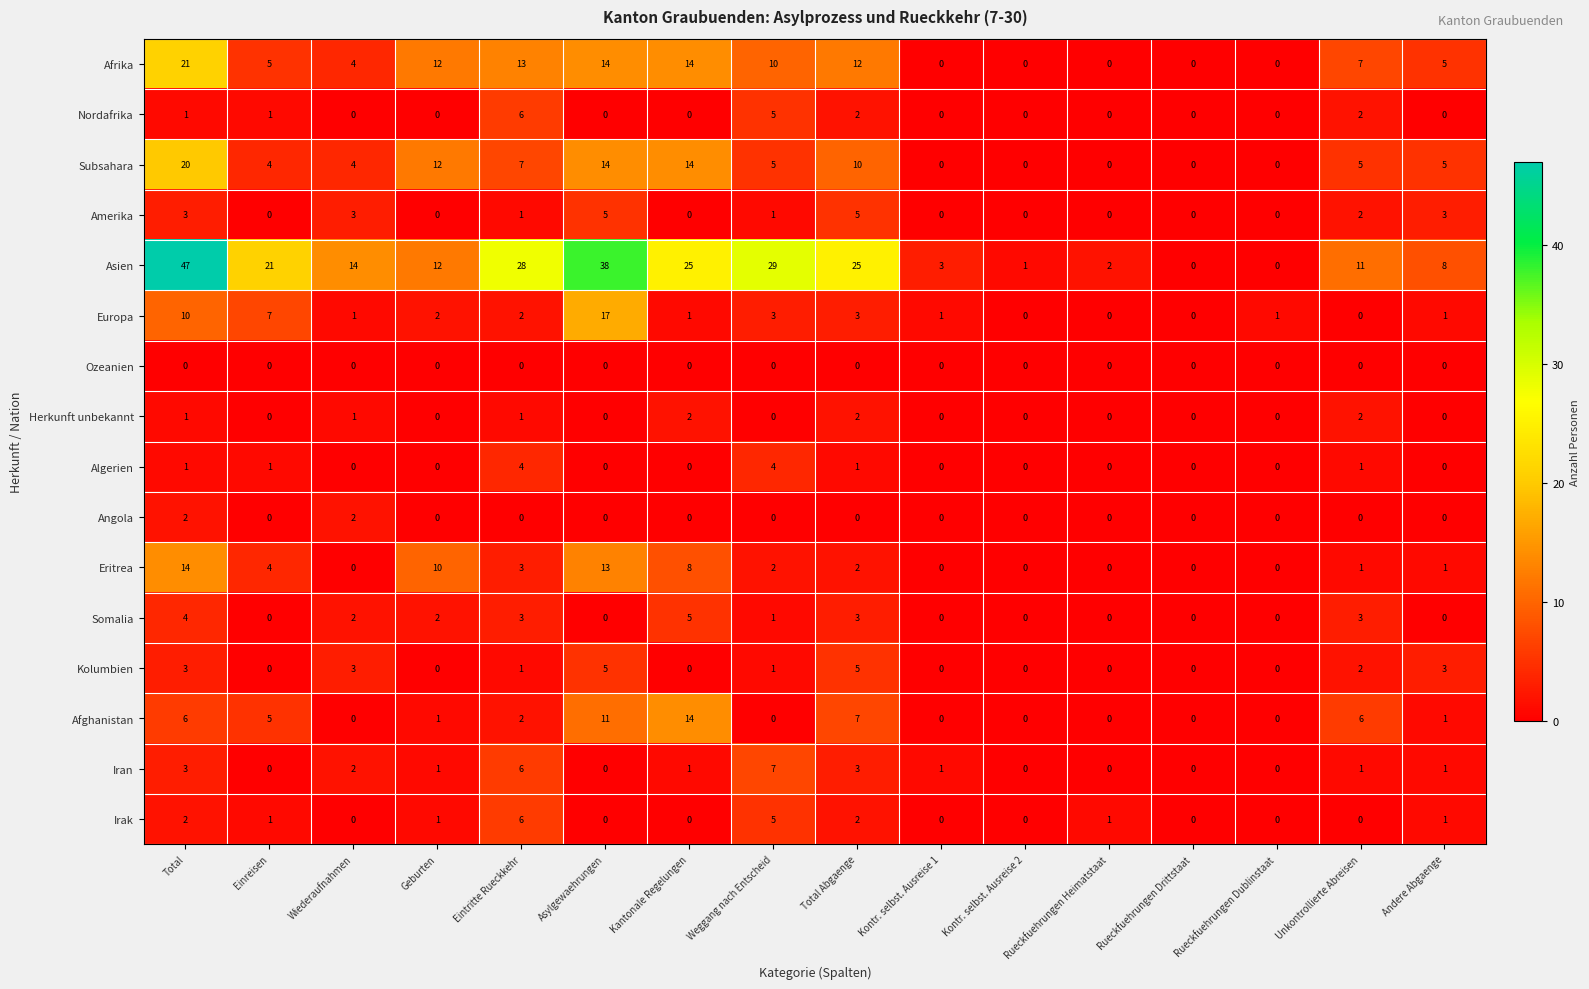

How many Somalia values are between 0 and 3?

14